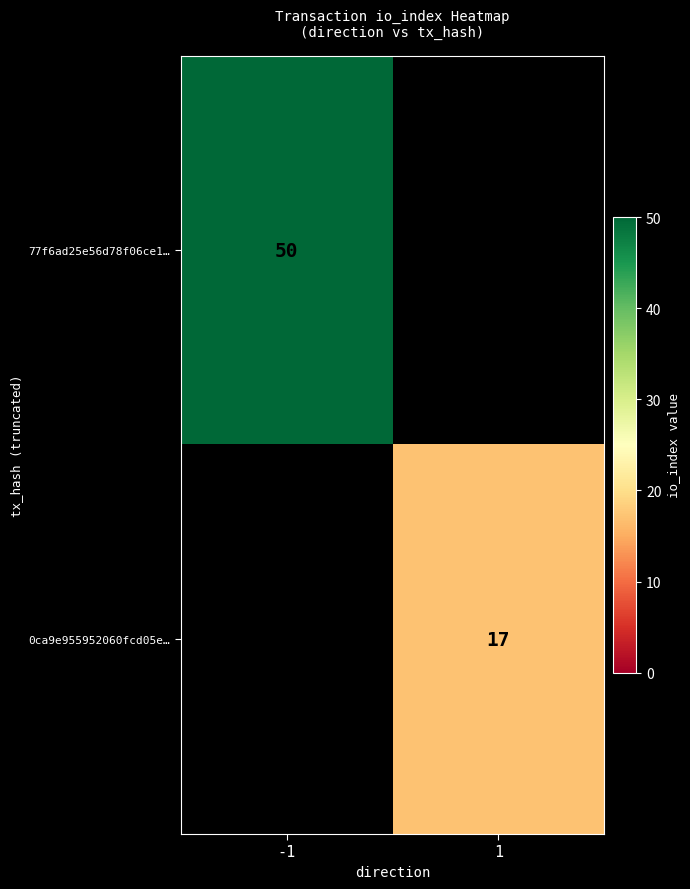

The value of 0ca9e955952060fcd05e… at 1 is 17. True or false?

True